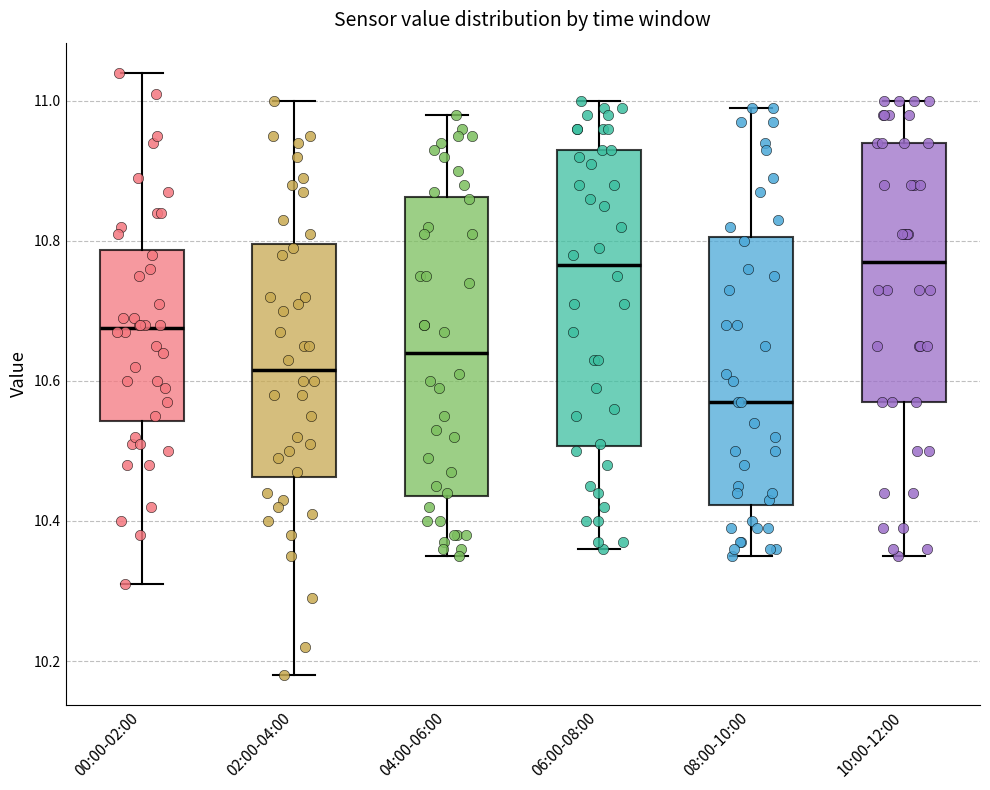

Which box's median line is the lowest?

08:00-10:00